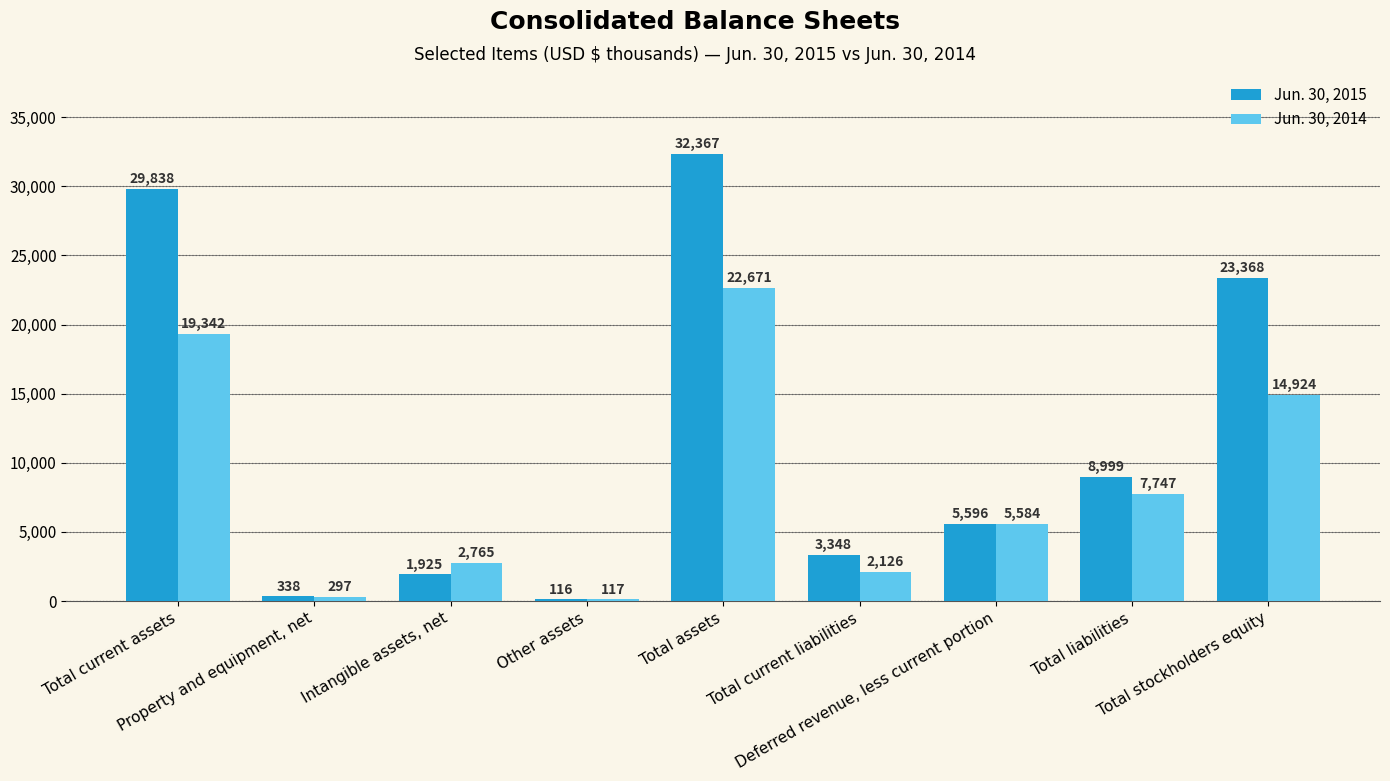

List the series in order of their peak value, highest first.

Jun. 30, 2015, Jun. 30, 2014